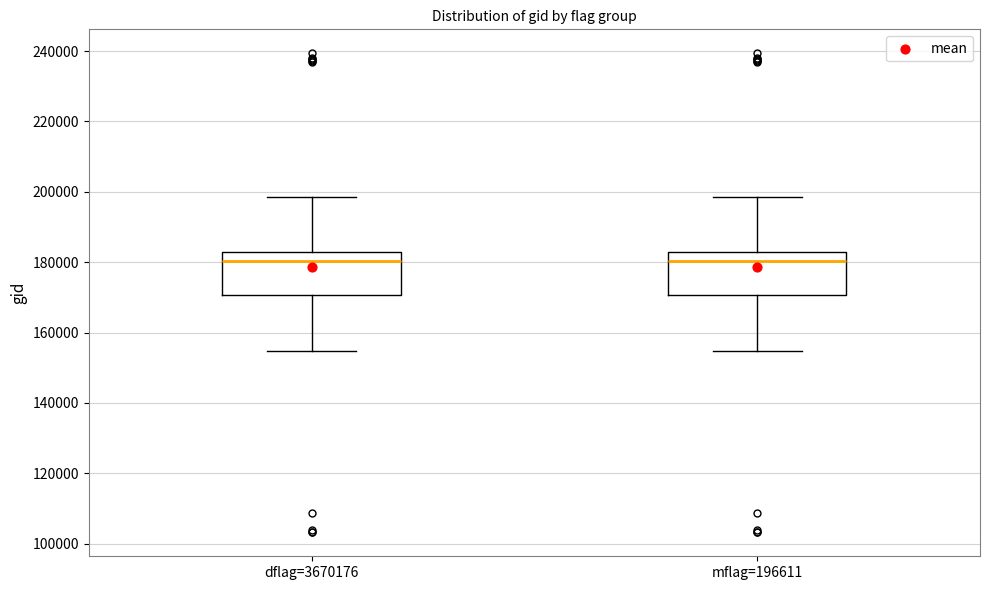

Where is the lower edge of the box for mflag=196611 on the y-axis? The values are not printed on the chart, so give them approximately, as read against the axis.

170000